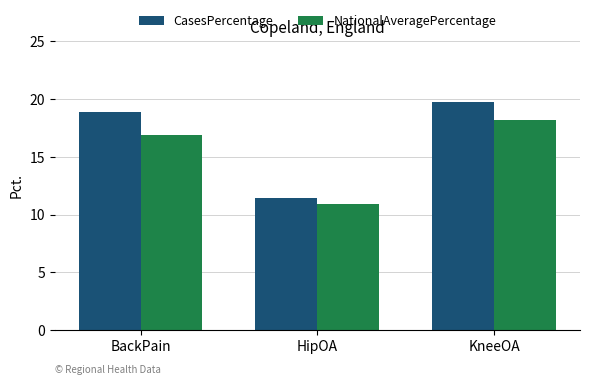

Which series has the largest total across all categories?

CasesPercentage